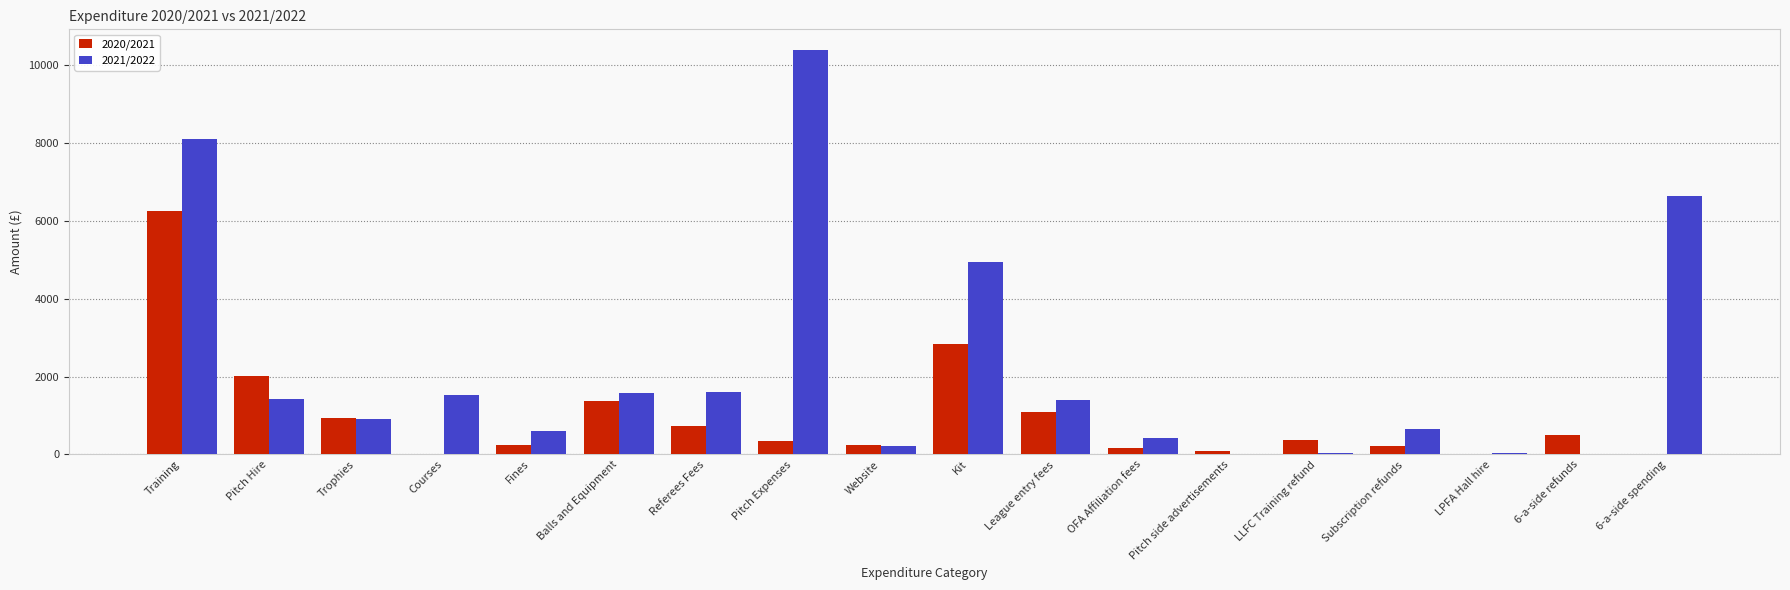

The value of 2021/2022 at Pitch side advertisements is -3826.7. True or false?

False